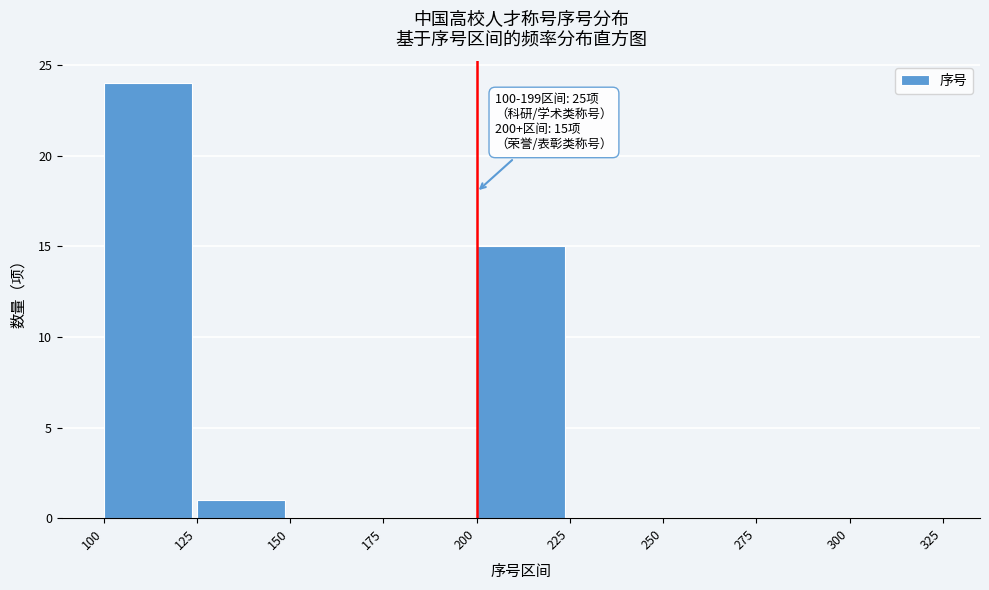

Over which range of the x-axis is the bar tallest?

100 to 125